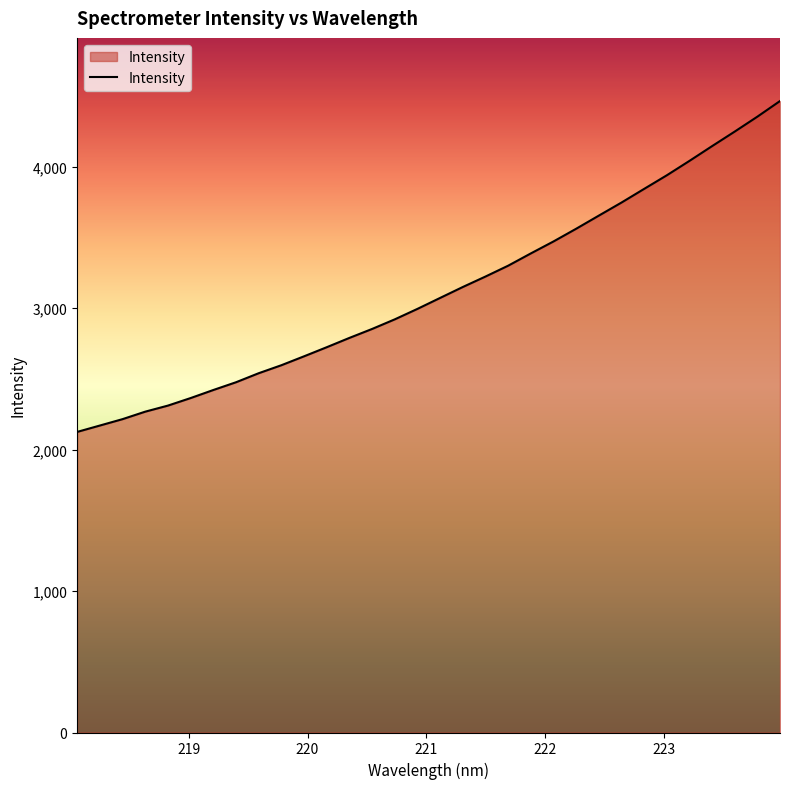

What is the difference between the maximum and minimum values?

2339.1